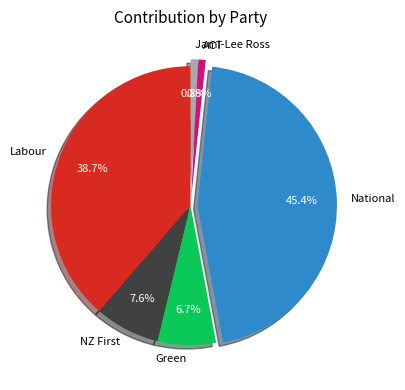

To the nearest percent, what is the difference between the largest and smallest slice percentages?

45%